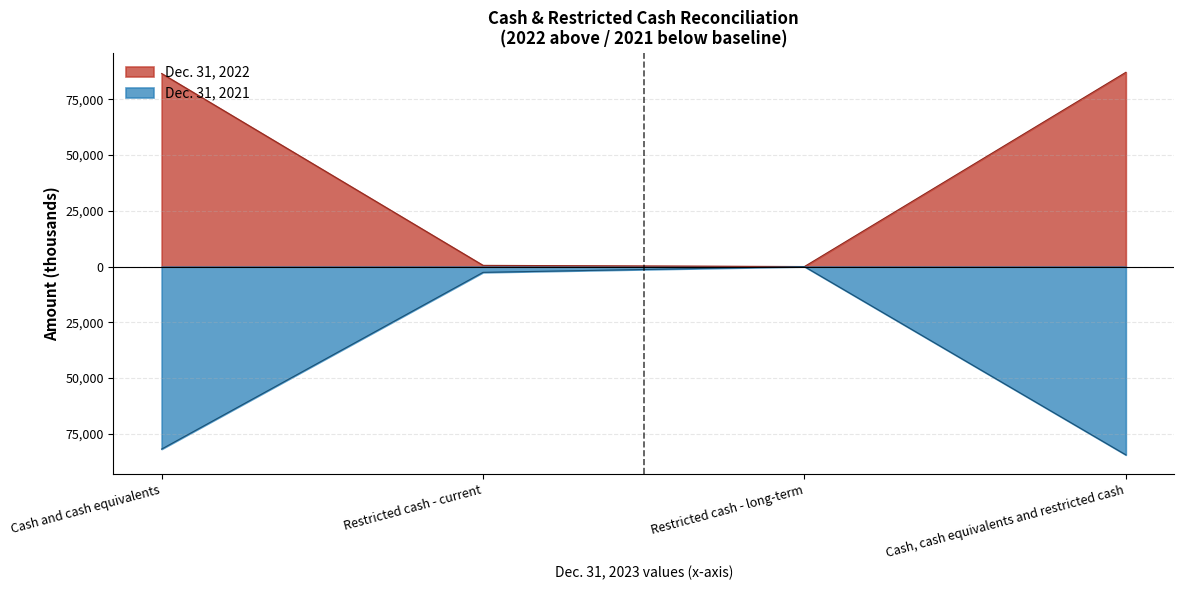

Which has a higher value, Cash and cash equivalents or Restricted cash - long-term?

Cash and cash equivalents